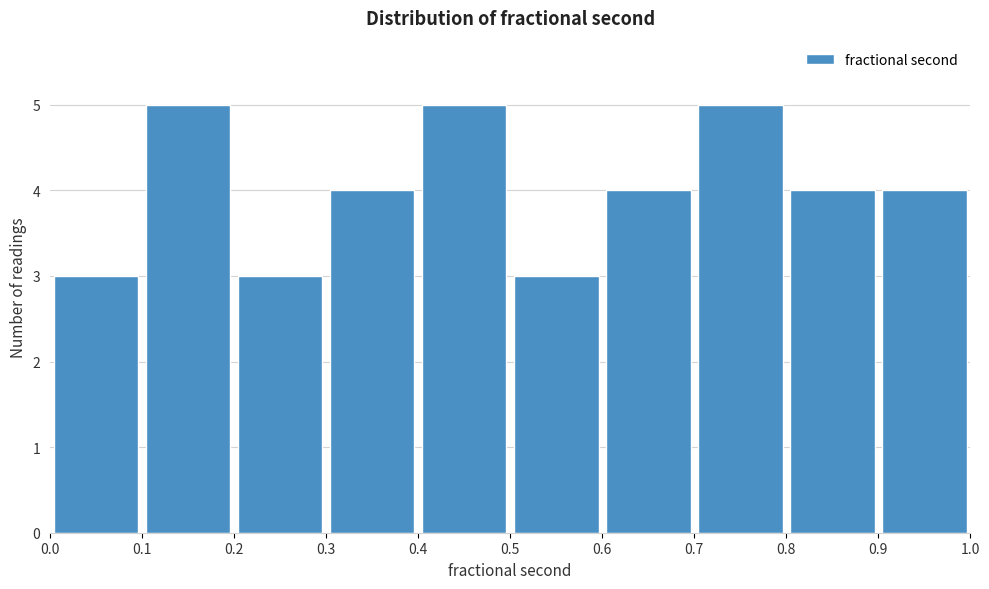

What is the height of the bar covering 0.1 to 0.2 on the x-axis? The values are not printed on the chart, so give them approximately, as read against the axis.

5